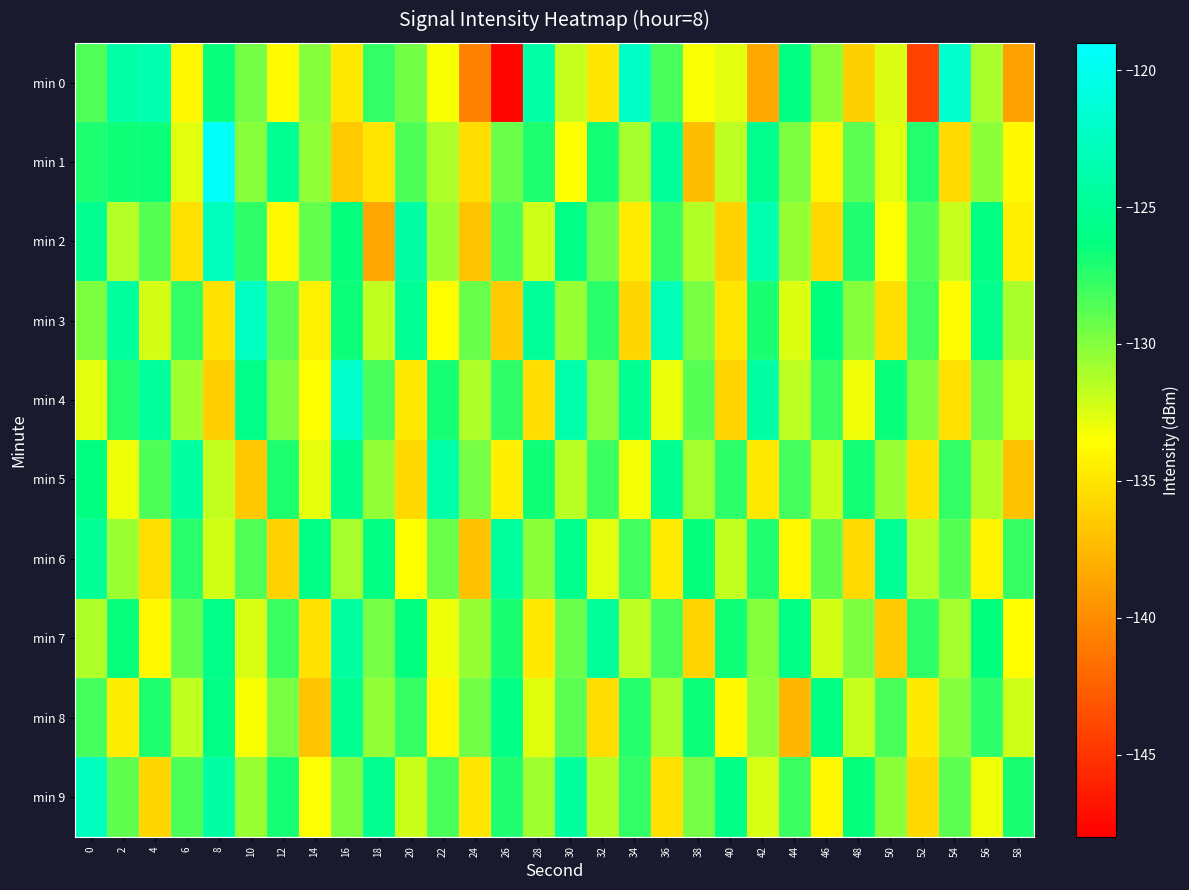

Which series has the largest range (max minus min)?

min 0